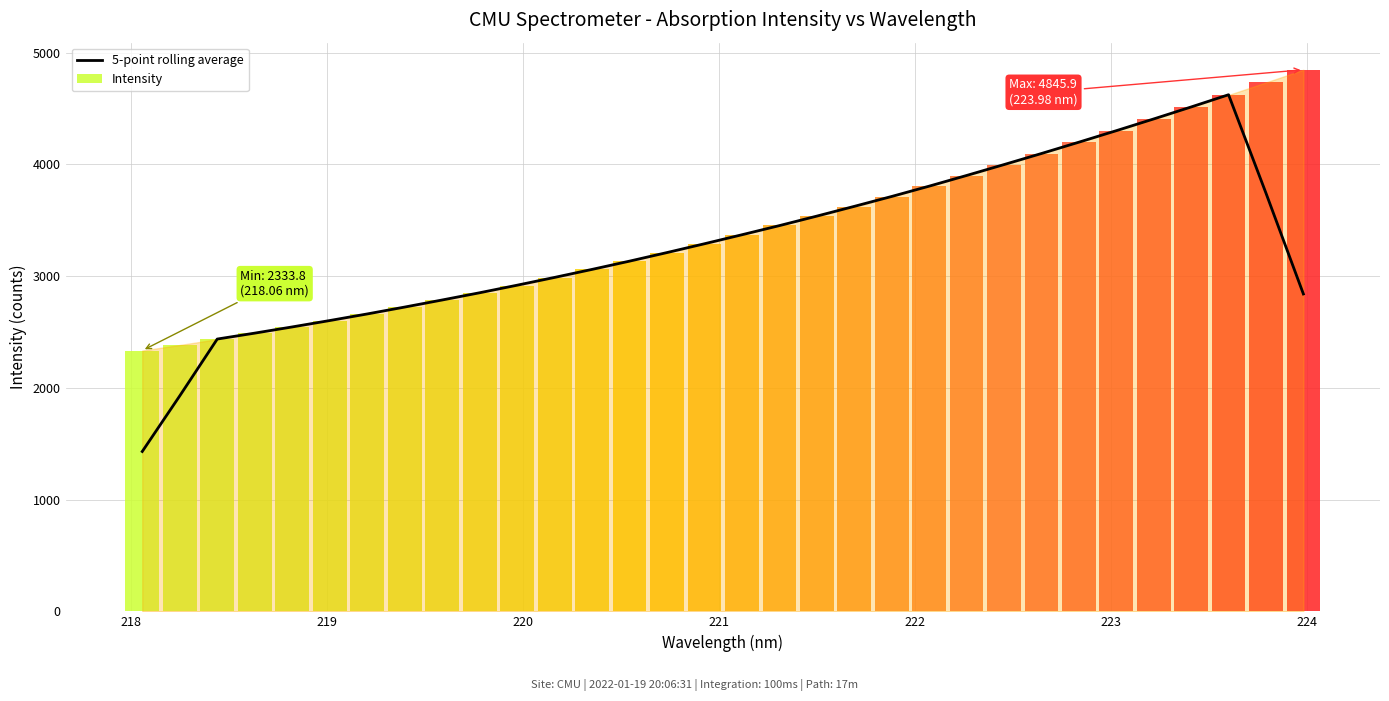

What is the value of the 15th bar from the left?

3210.3